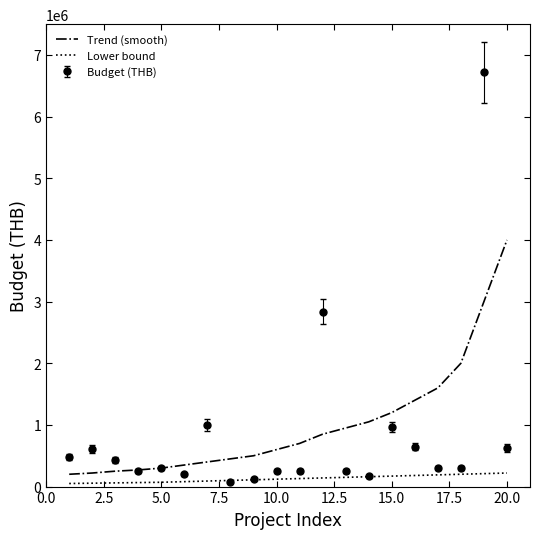

Which series has the widest spread of values?

Budget (THB)